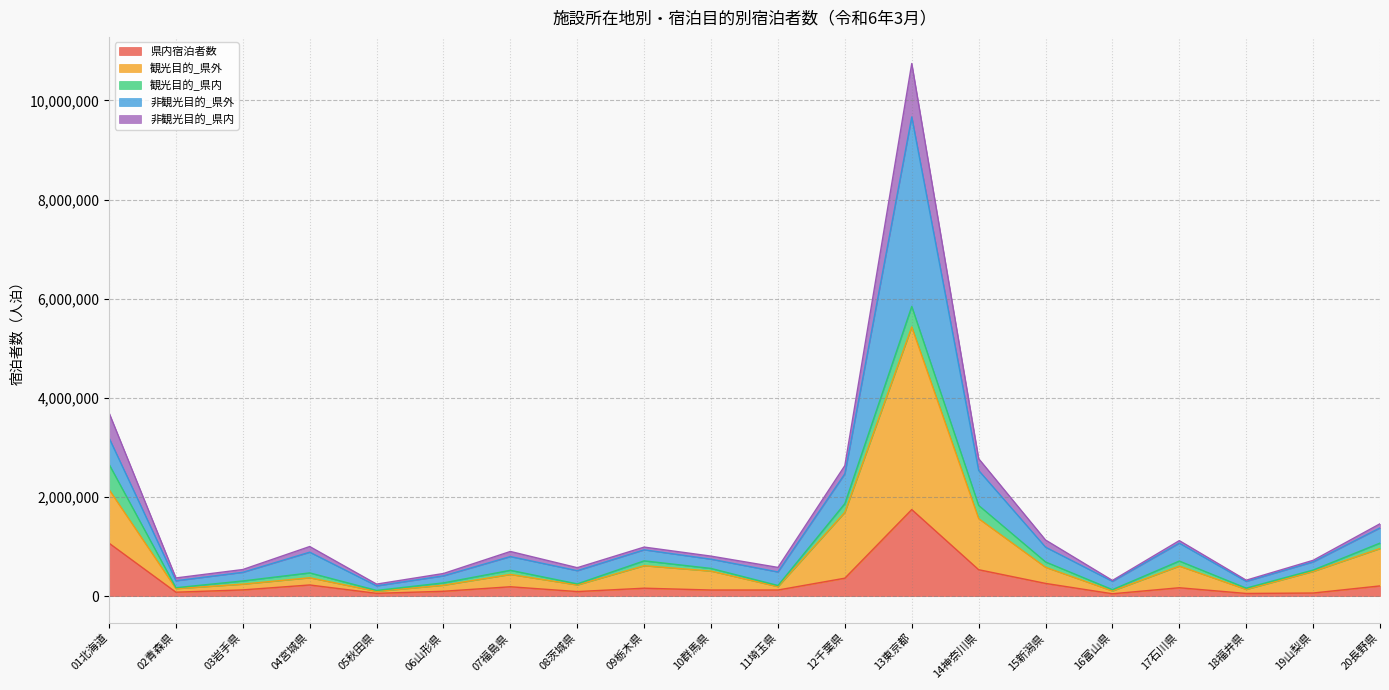

Does the chart have visible grid lines?

Yes